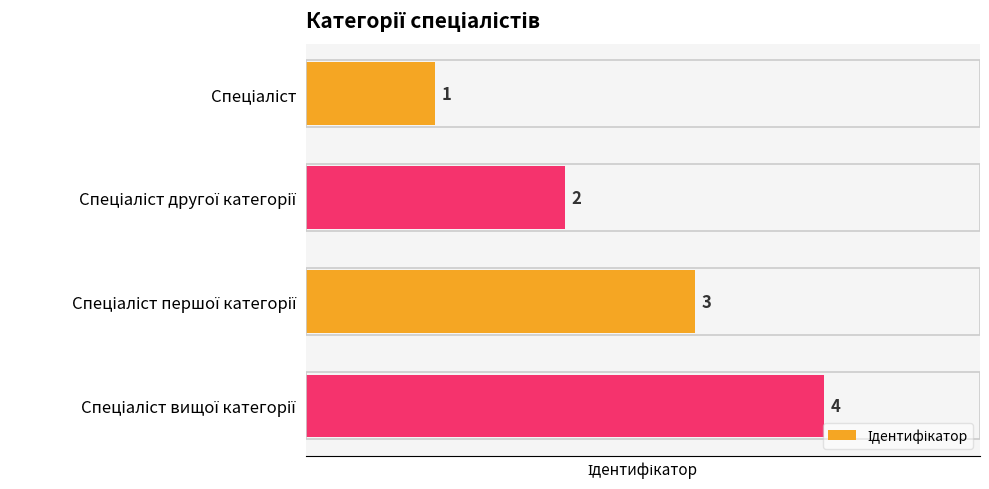

What is the greatest value displayed?

4